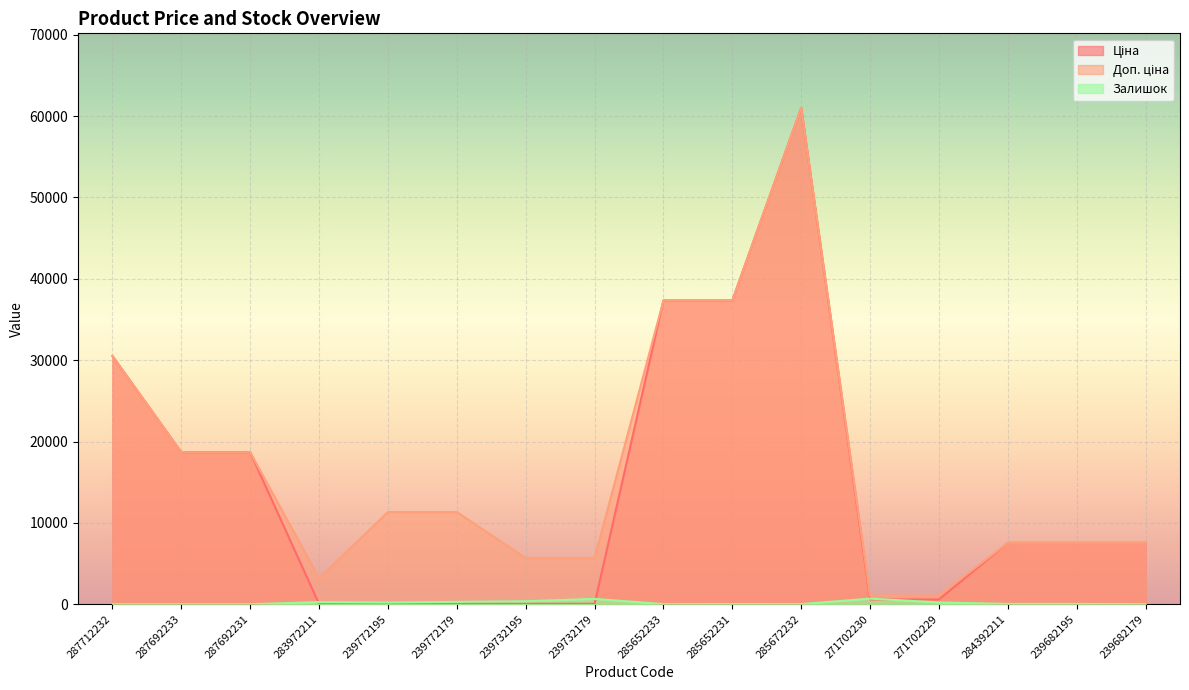

Reading right to left, extract all data points from this chart.

Ціна: 239682179=7545.9	239682195=7545.9	284392211=7545.9	271702229=586.0	271702230=586.0	285672232=61024.7	285652231=37343.0	285652233=37343.0	239732179=56.7	239732195=56.7	239772179=113.3	239772195=113.3	283972211=32.0	287692231=18671.5	287692233=18671.5	287712232=30512.3
Доп. ціна: 239682179=7545.9	239682195=7545.9	284392211=7545.9	271702229=1074.5	271702230=1074.5	285672232=61024.7	285652231=37343.0	285652233=37343.0	239732179=5667.0	239732195=5667.0	239772179=11334.0	239772195=11334.0	283972211=3205.0	287692231=18671.5	287692233=18671.5	287712232=30512.3
Залишок: 239682179=13.0	239682195=38.0	284392211=39.0	271702229=221.0	271702230=690.0	285672232=16.0	285652231=23.0	285652233=13.0	239732179=658.0	239732195=370.0	239772179=290.0	239772195=215.0	283972211=264.0	287692231=0.0	287692233=0.0	287712232=0.0